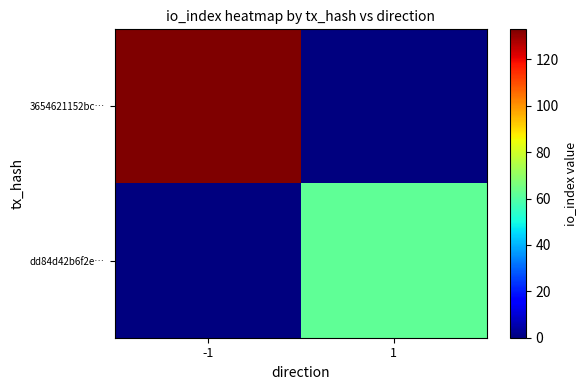

List the series in order of their peak value, lowest first.

dd84d42b6f2e…, 3654621152bc…